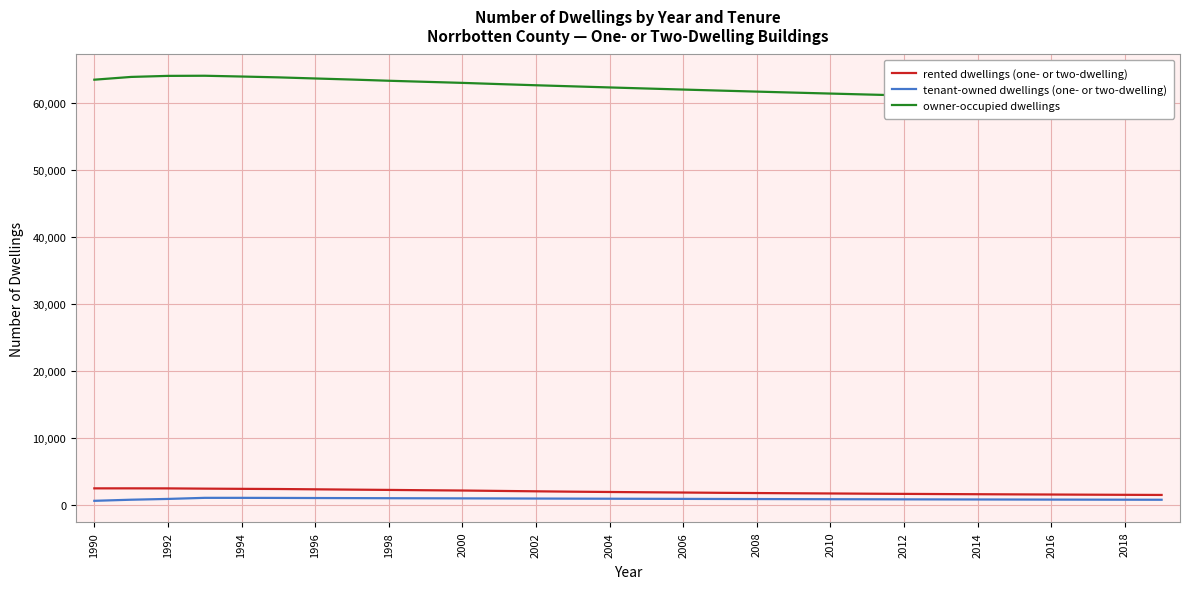

Reading left to right, transcribe all the data shown in this chart.

rented dwellings (one- or two-dwelling): 2498	2500	2493	2455	2425	2399	2355	2308	2265	2216	2174	2115	2057	2001	1956	1913	1875	1832	1798	1765	1735	1702	1673	1647	1622	1598	1577	1554	1533	1514
tenant-owned dwellings (one- or two-dwelling): 638	802	920	1082	1081	1069	1054	1041	1027	1016	1003	991	976	963	951	938	925	913	901	889	878	868	857	847	838	829	820	812	804	796
owner-occupied dwellings: 63501	63915	64071	64091	63974	63849	63683	63522	63343	63184	63026	62845	62670	62508	62345	62185	62028	61874	61723	61575	61430	61288	61149	61013	60880	60750	60623	60499	60378	60260